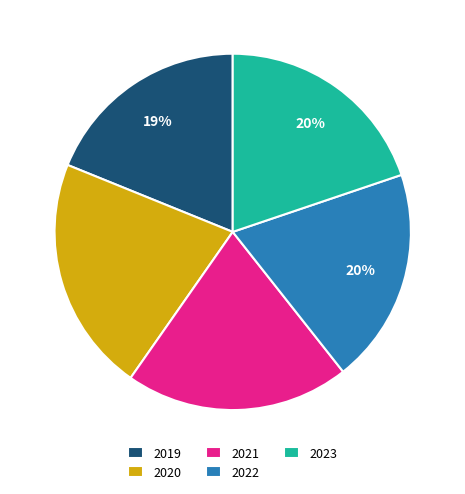

True or false: 2023 accounts for 20% of the total.

True